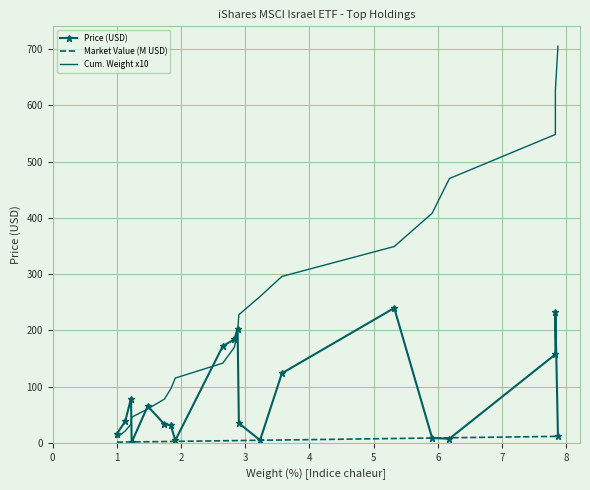

What is the greatest value displayed?

705.5